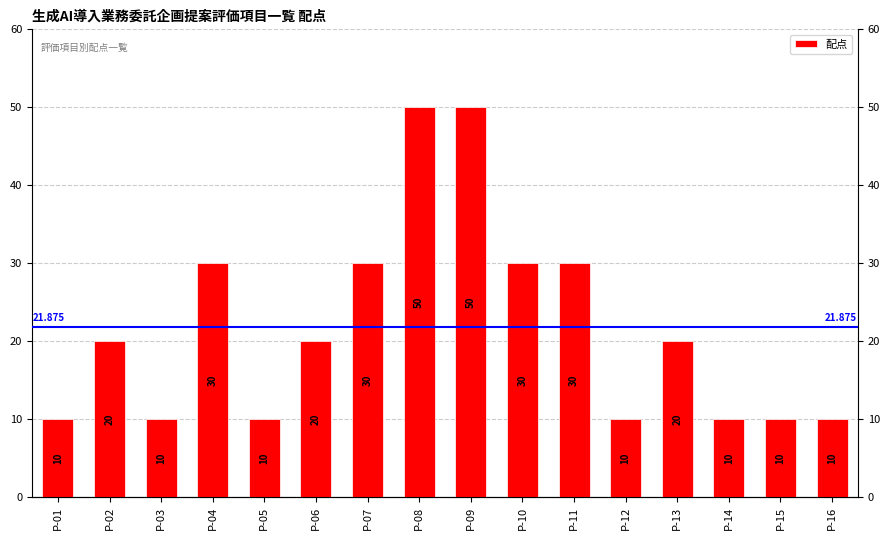

At which label does the data first exceed 20?

P-04